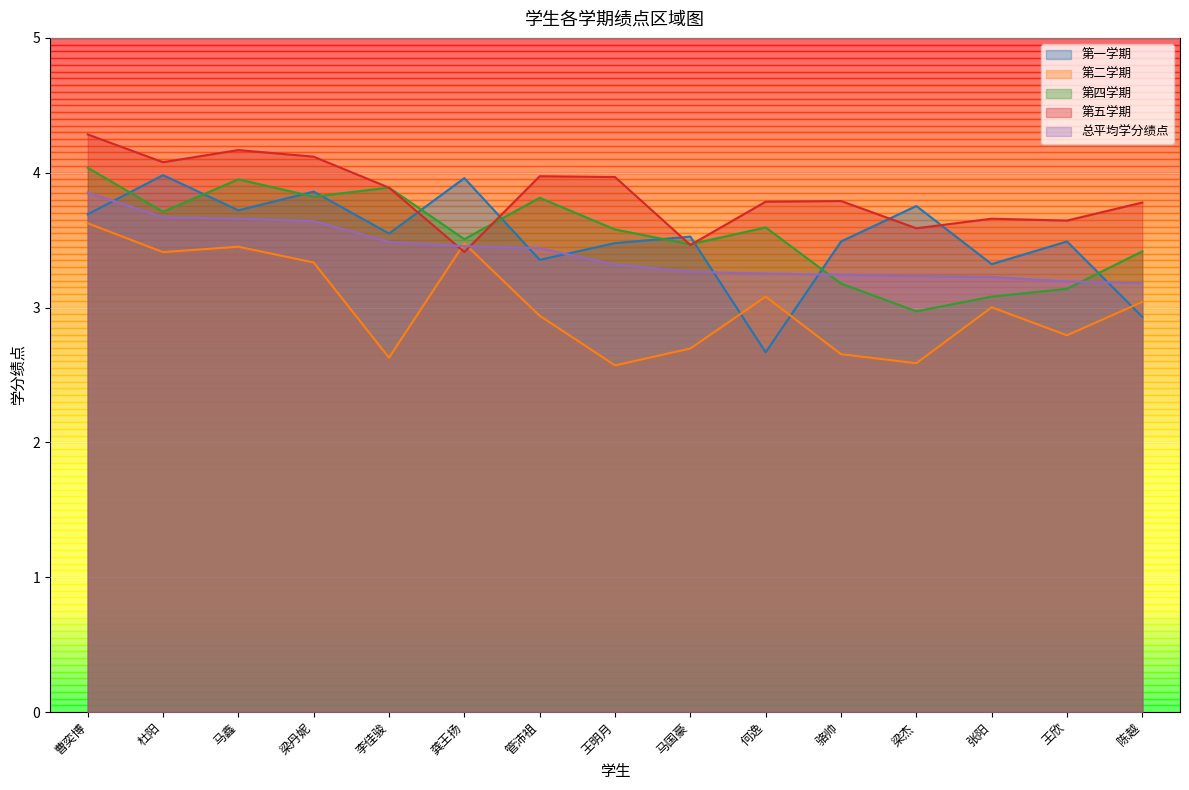

True or false: 总平均学分绩点 has more than 2 interior local peaks.

False